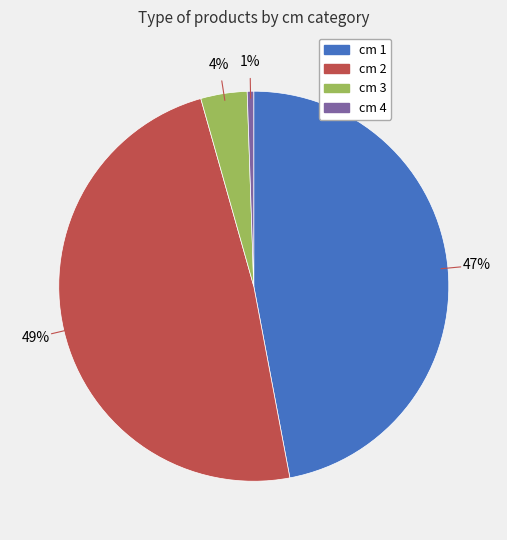

To the nearest percent, what is the average slice percentage?

25%